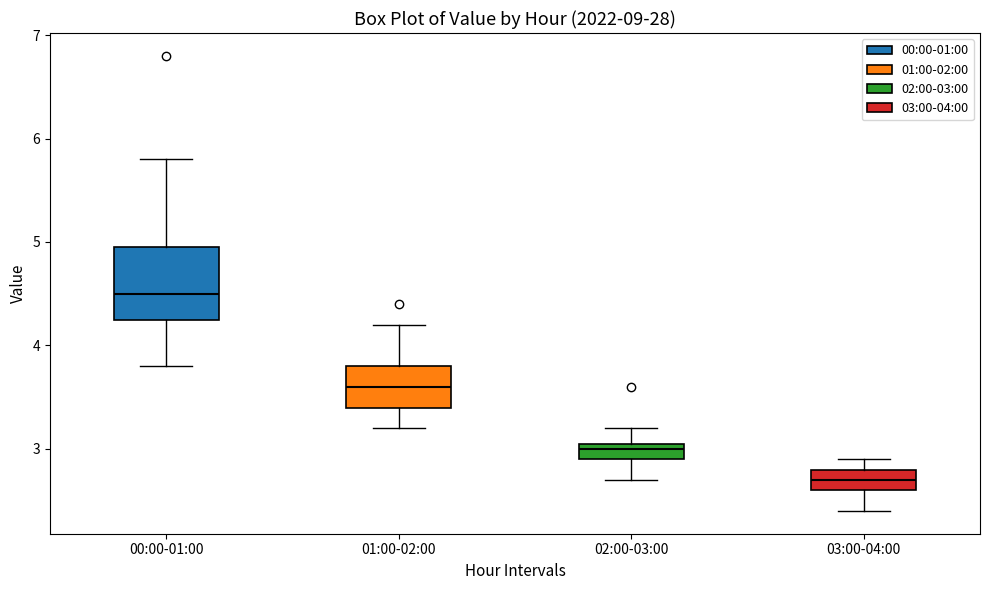

Which box has the lowest median line?

03:00-04:00